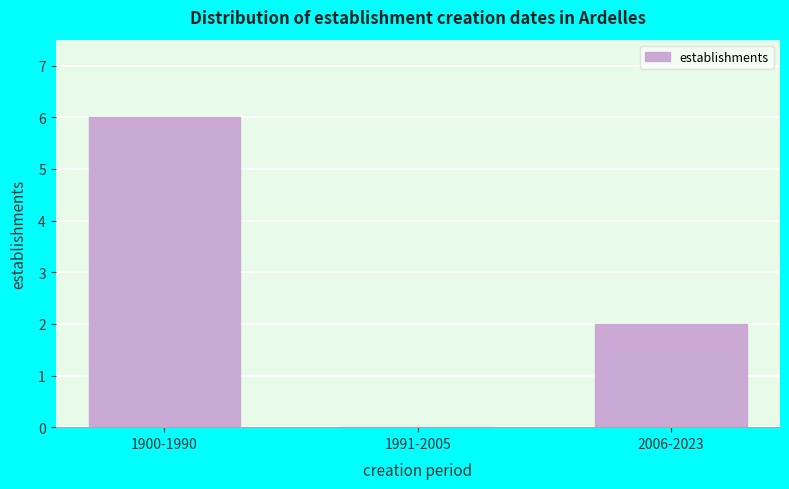

Reading left to right, transcribe all the data shown in this chart.

1900-1990=6	1991-2005=0	2006-2023=2